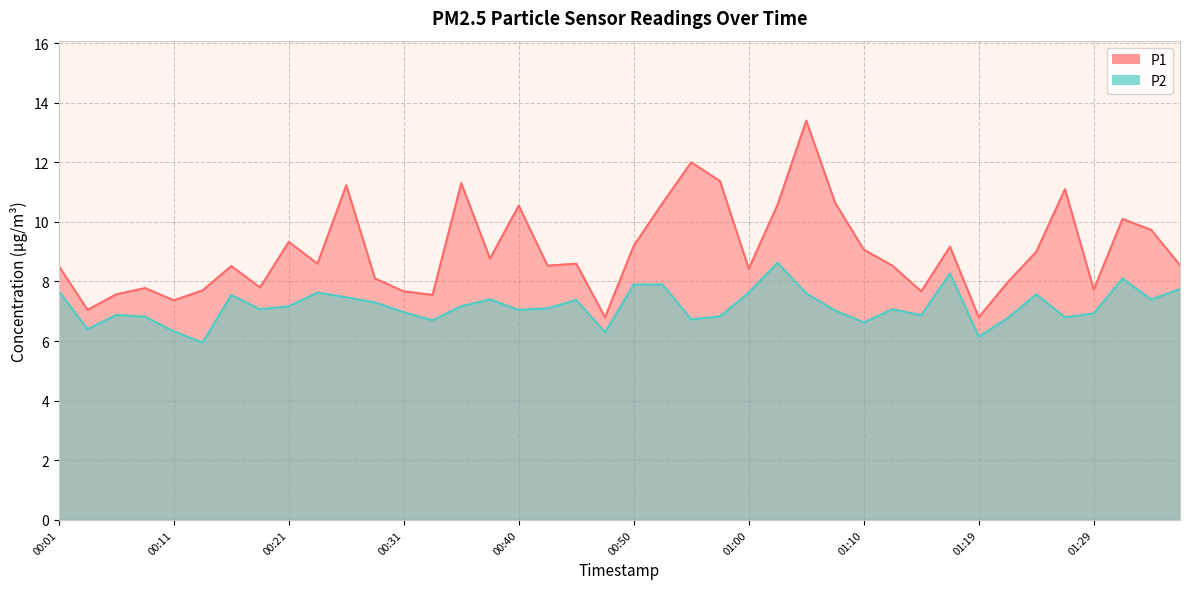

At which category does P2 reach its first local peak?

00:06